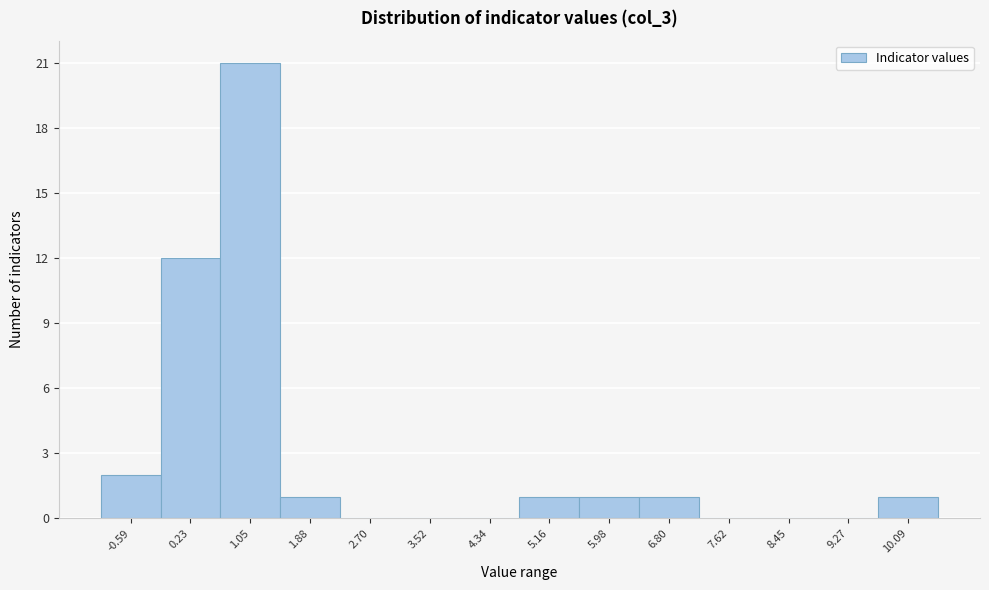

Over which range of the x-axis is the bar tallest?

0.6 to 1.5